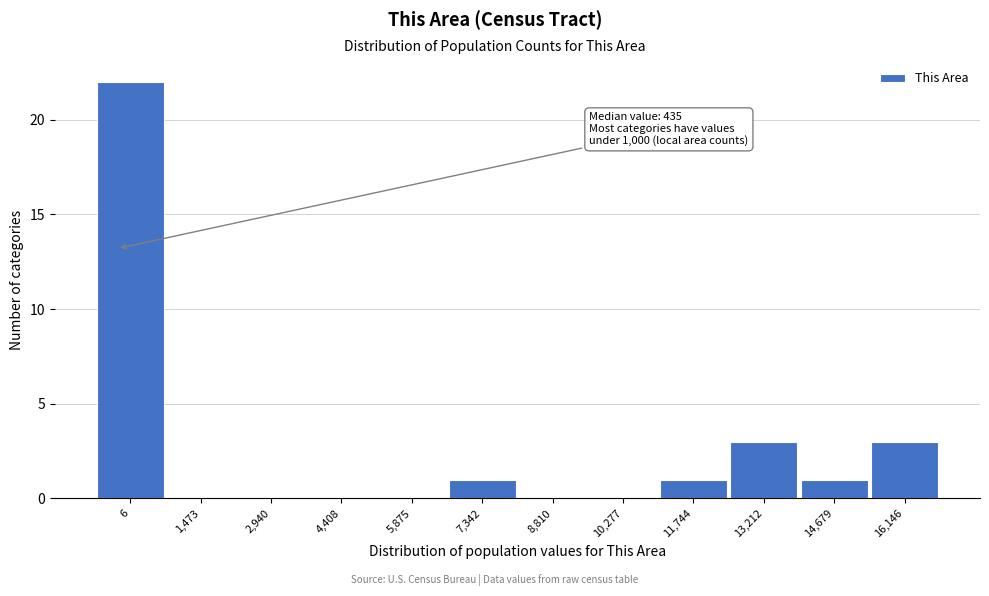

Reading left to right, extract all data points from this chart.

6=22	1,473=0	2,940=0	4,408=0	5,875=0	7,342=1	8,810=0	10,277=0	11,744=1	13,212=3	14,679=1	16,146=3